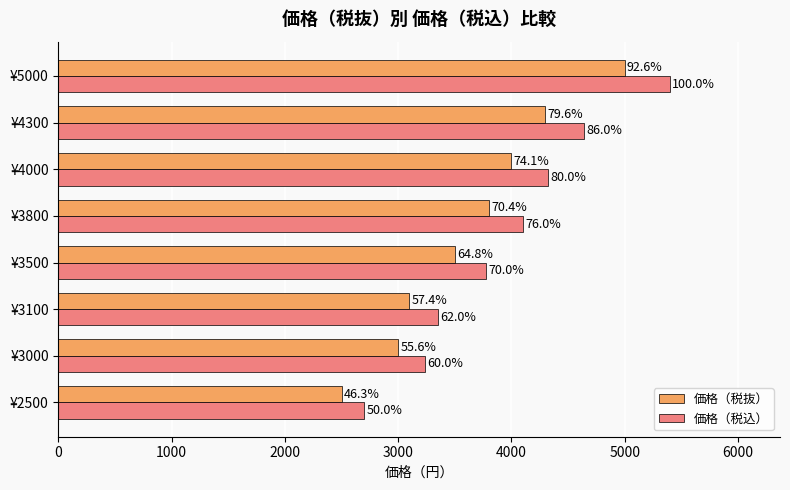

What are all the series names shown in the legend?

価格（税抜）, 価格（税込）